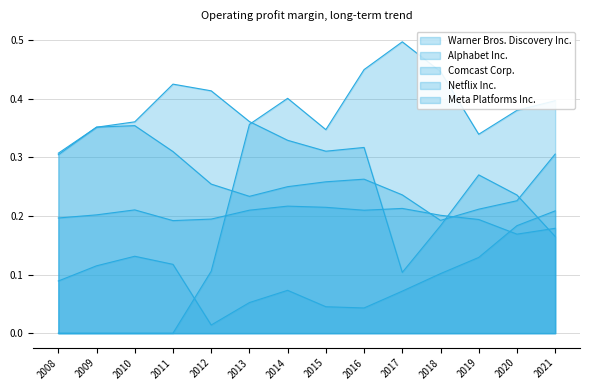

Which series has the largest range (max minus min)?

Meta Platforms Inc.